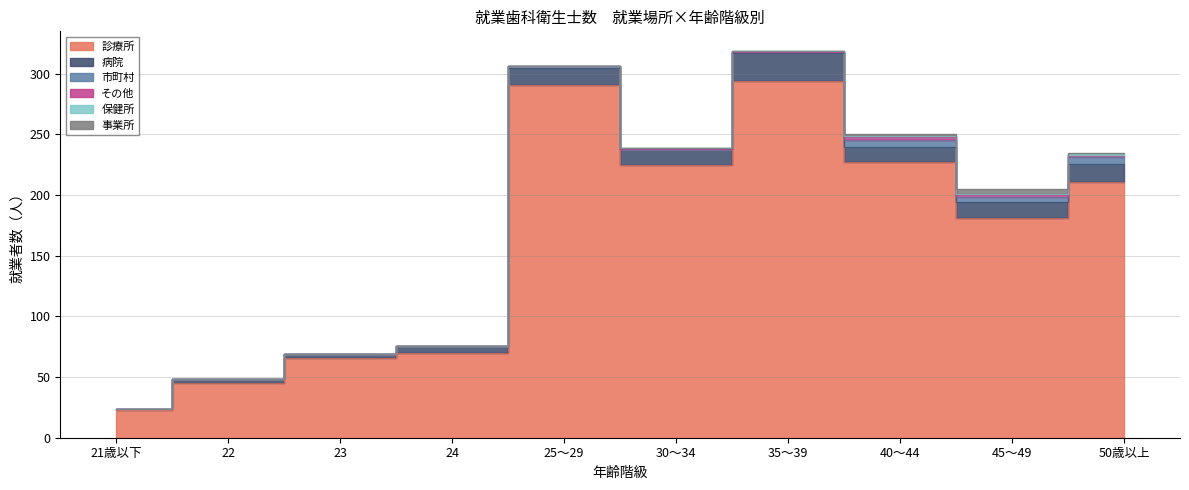

How many lines are shown in the chart?

6